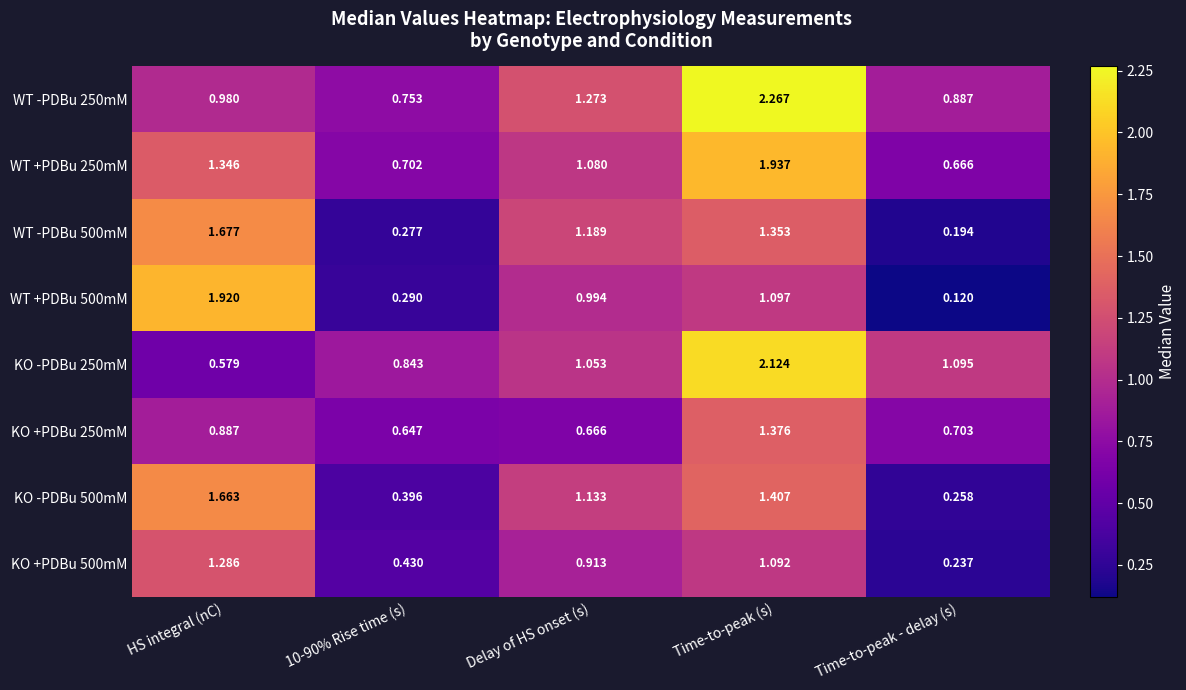

Where is WT +PDBu 250mM nearest to the value 1?

Delay of HS onset (s)